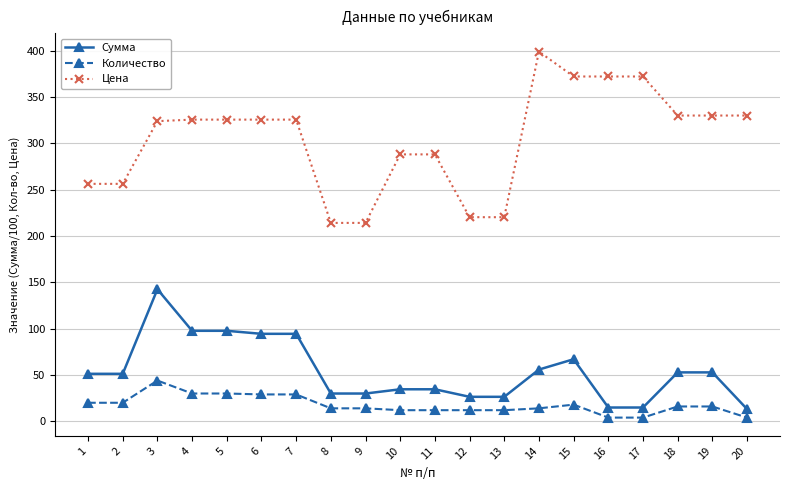

List the series in order of their peak value, lowest first.

Количество, Сумма, Цена